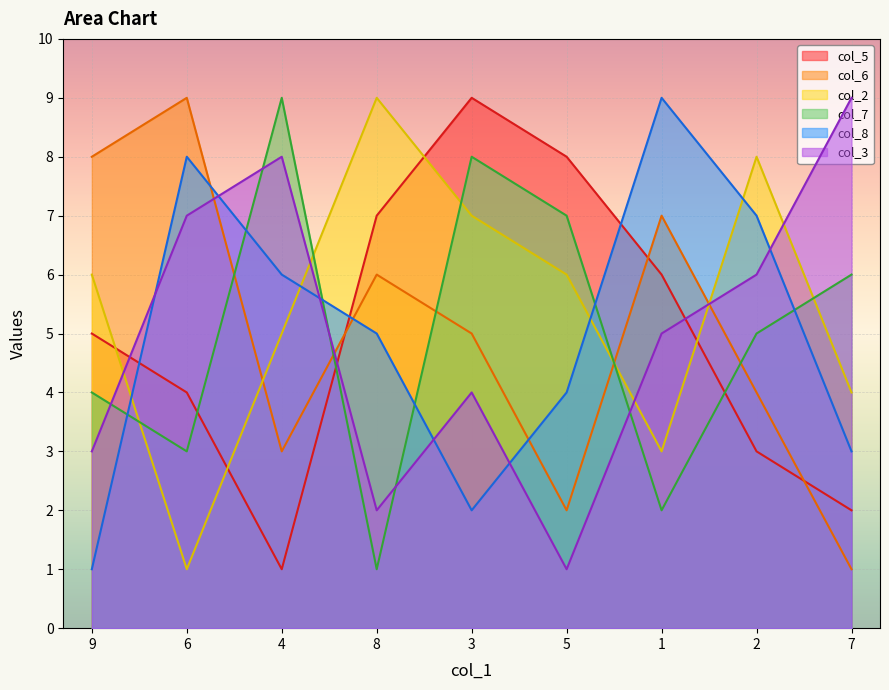

What are all the series names shown in the legend?

col_5, col_6, col_2, col_7, col_8, col_3